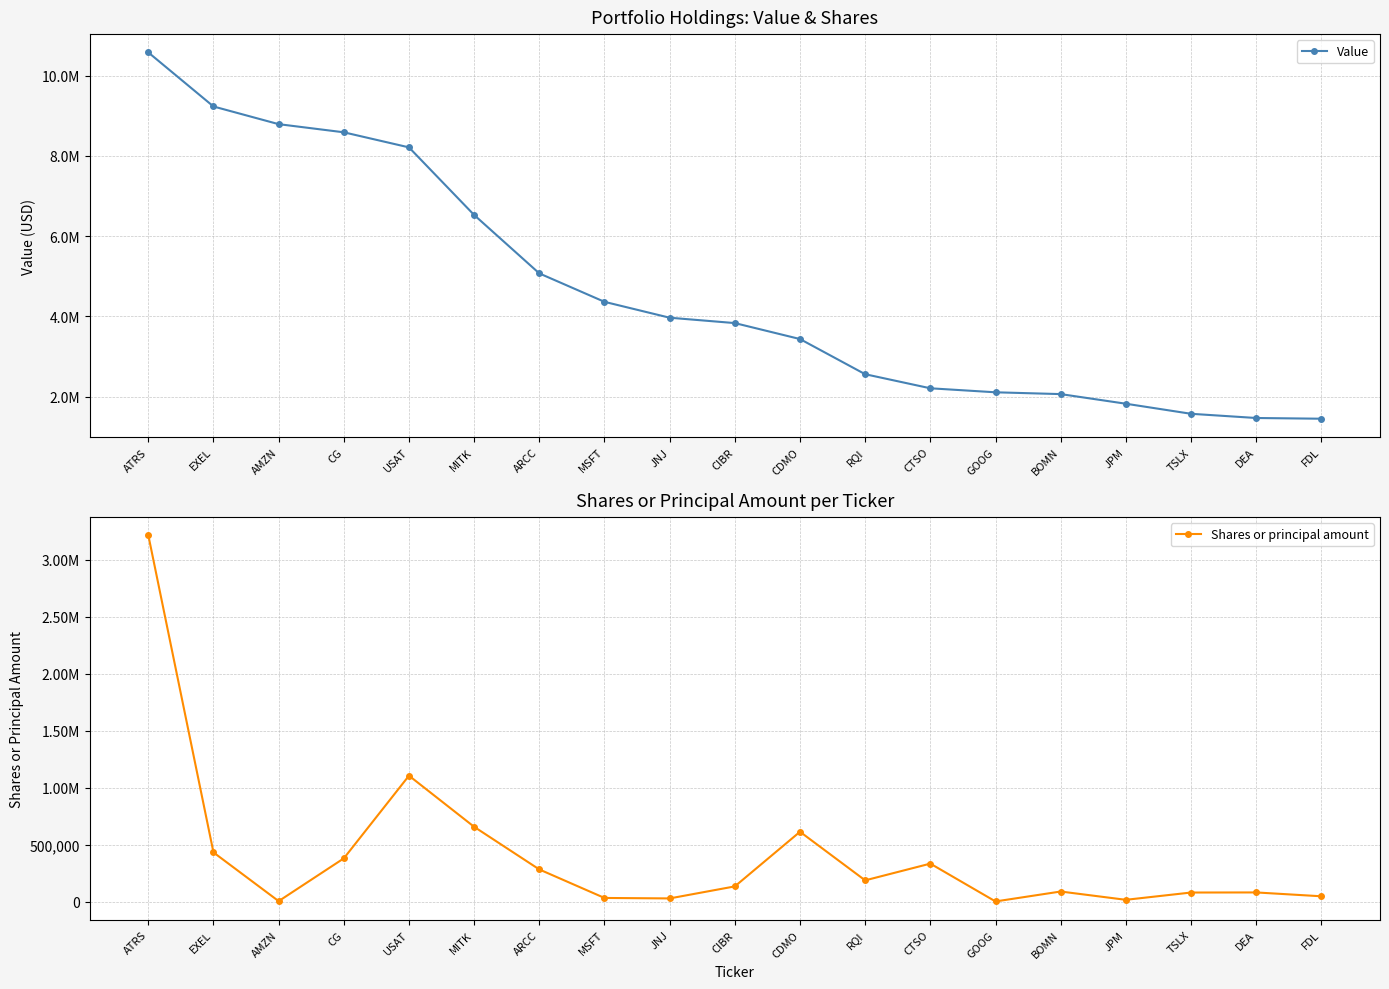

Count the number of categories in the chart.

19